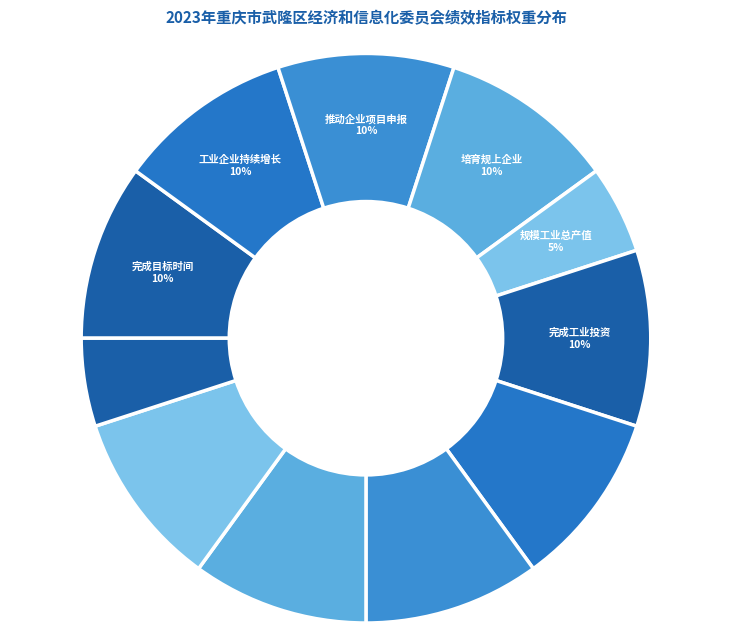

What is the largest slice in the pie chart?

完成目标时间